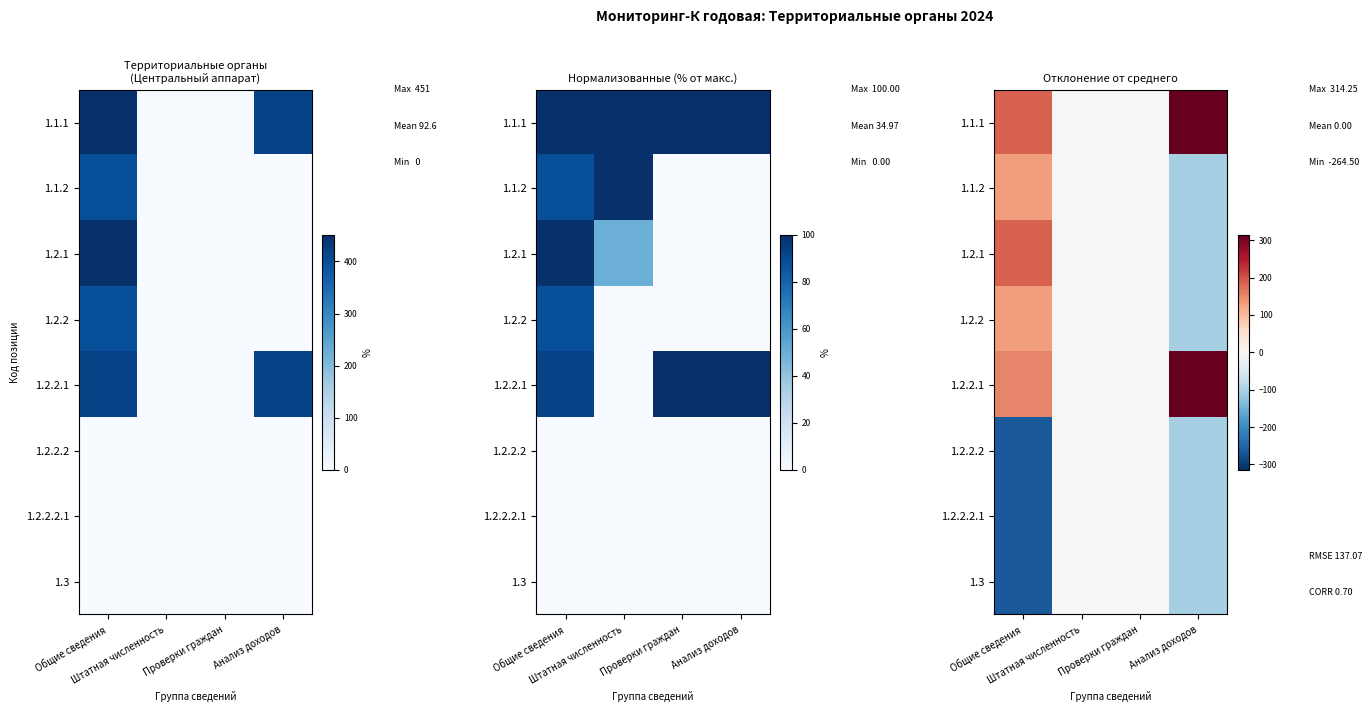

The 1.1.2 series shows -69.0 at Анализ доходов. True or false?

False